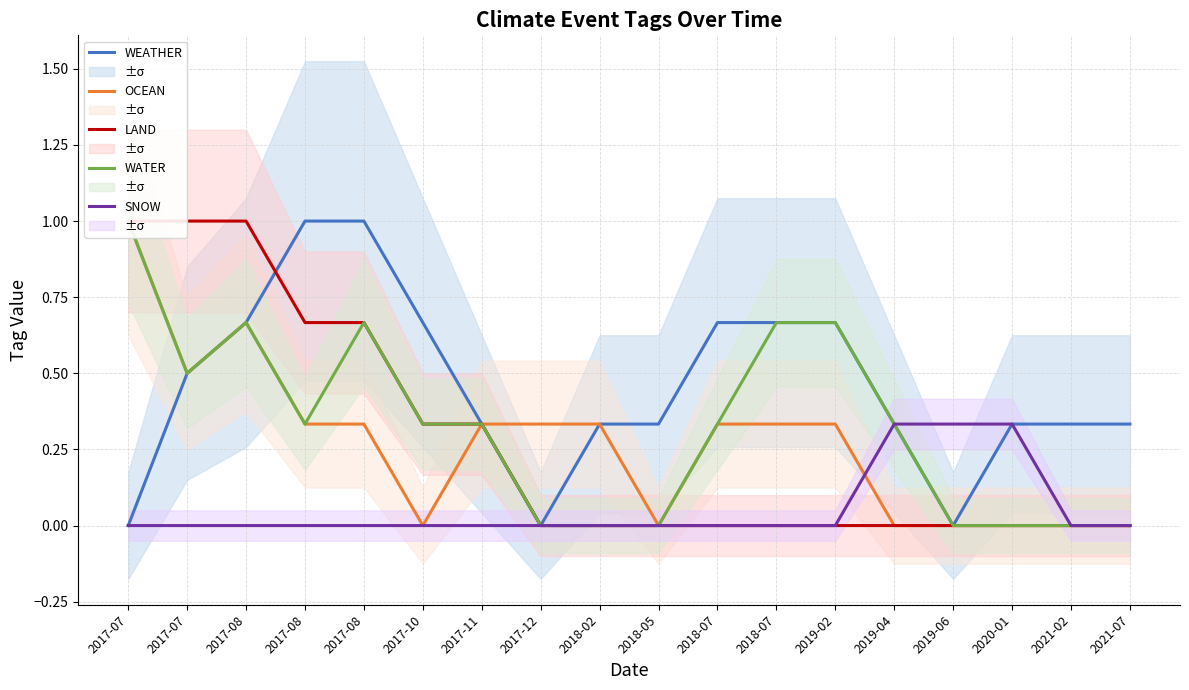

What are all the series names shown in the legend?

WEATHER, OCEAN, LAND, WATER, SNOW